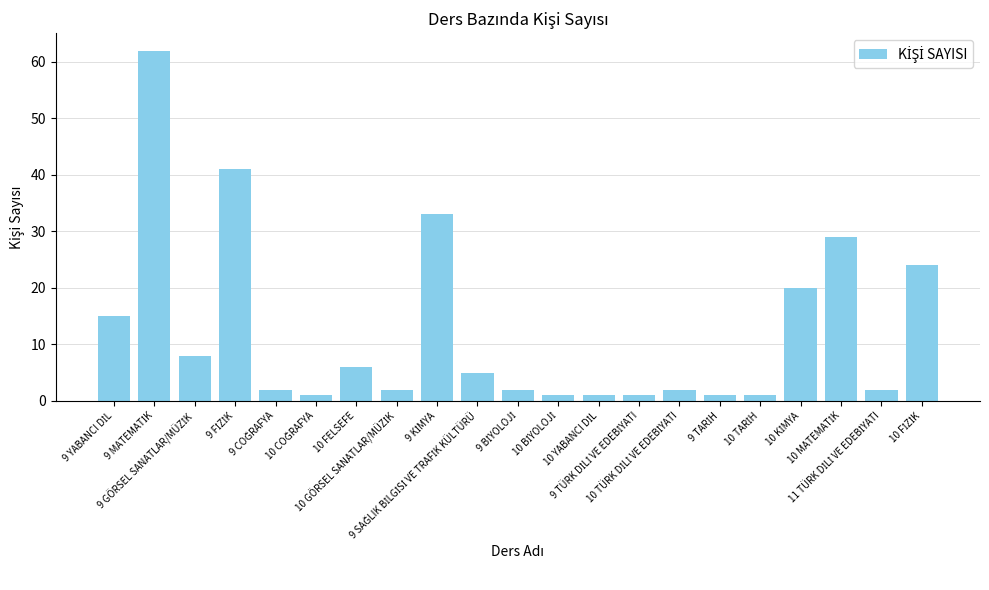

Does the chart contain stacked bars?

No